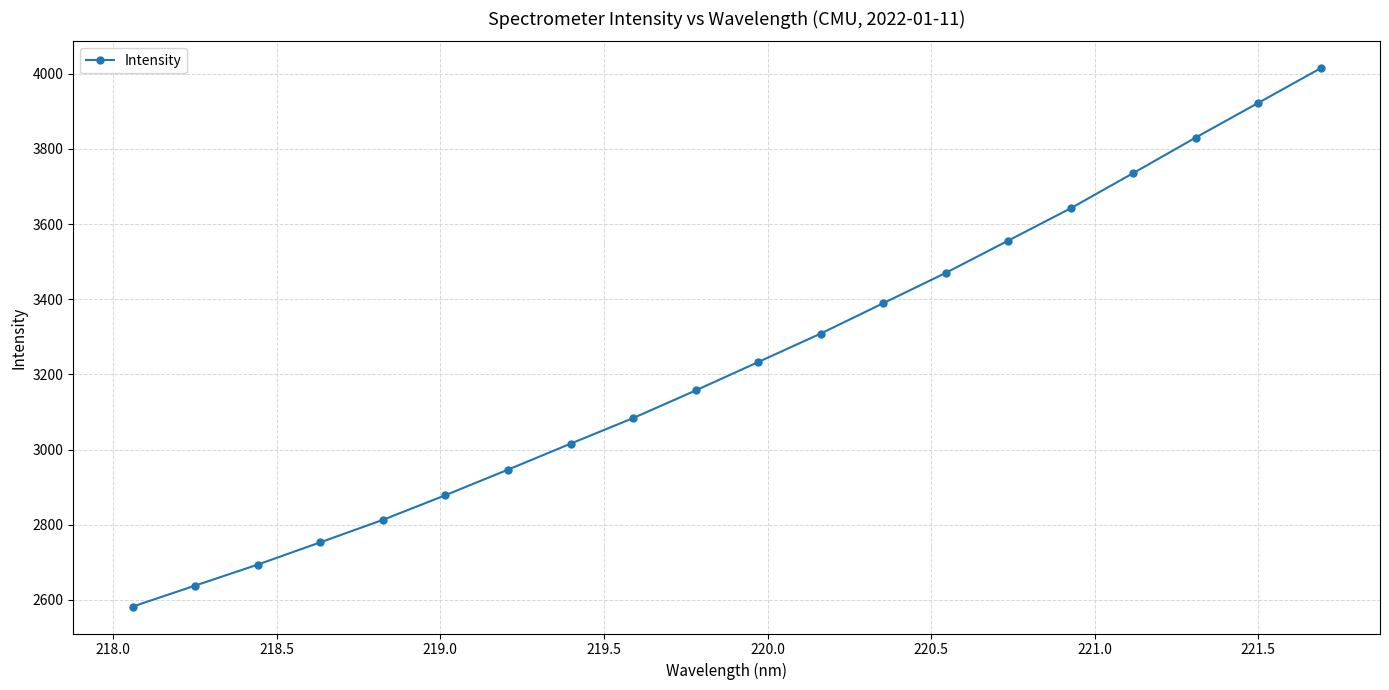

What is the greatest value displayed?

4014.3